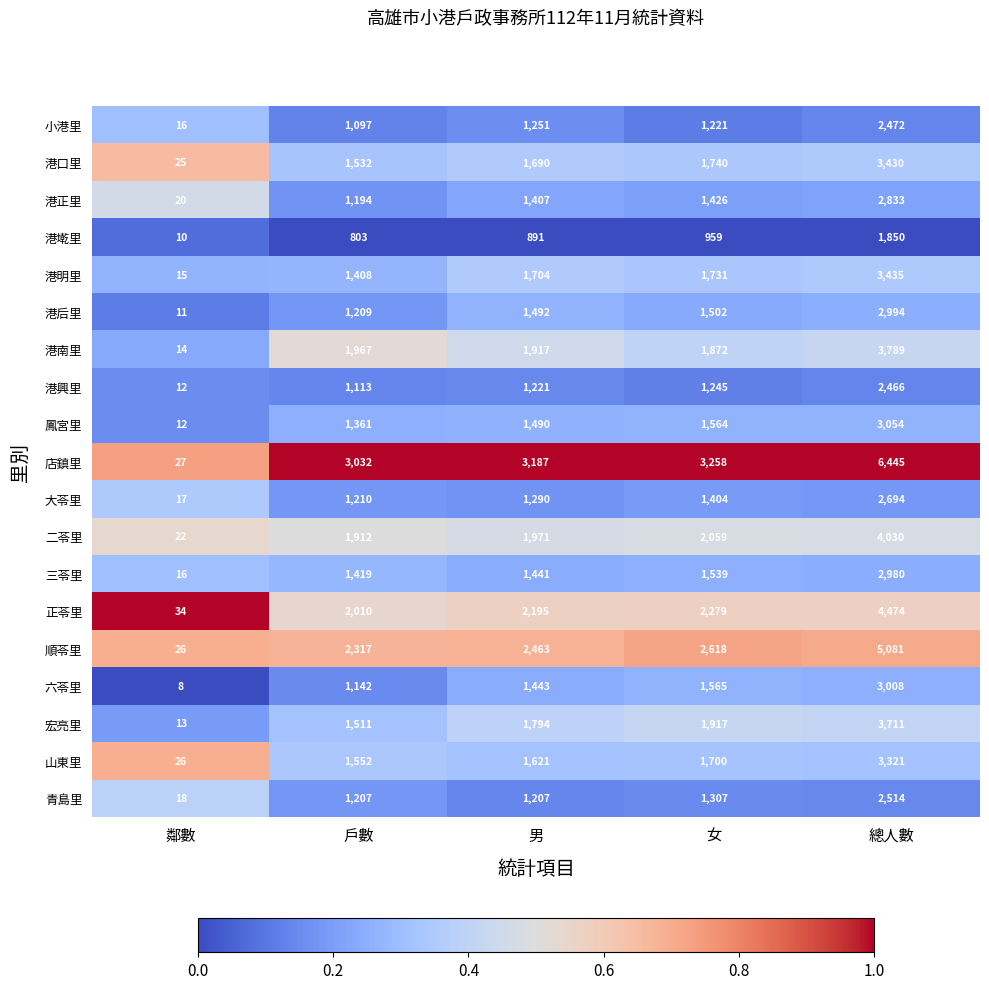

At 男, list the series in order from smallest to largest.

港墘里, 青島里, 港興里, 小港里, 大苓里, 港正里, 三苓里, 六苓里, 鳳宮里, 港后里, 山東里, 港口里, 港明里, 宏亮里, 港南里, 二苓里, 正苓里, 順苓里, 店鎮里